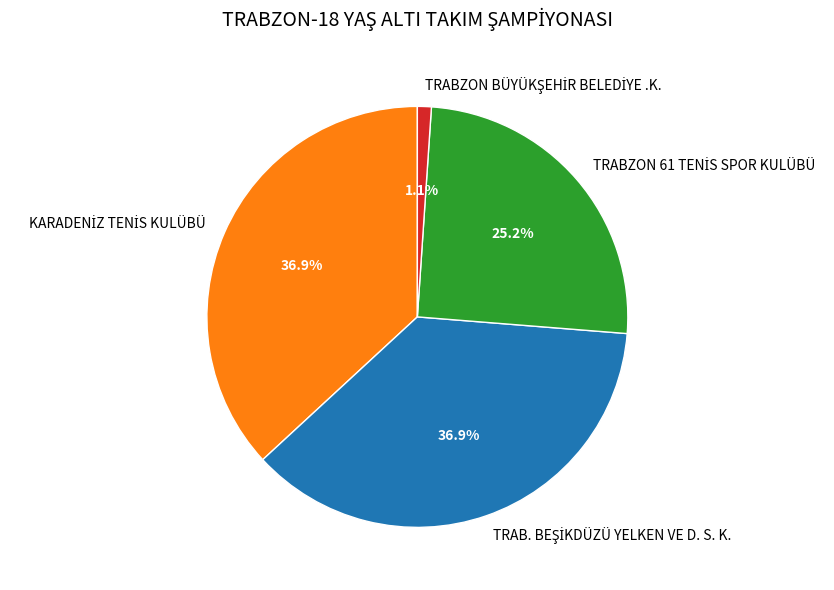

How many slices are in this pie chart?

4